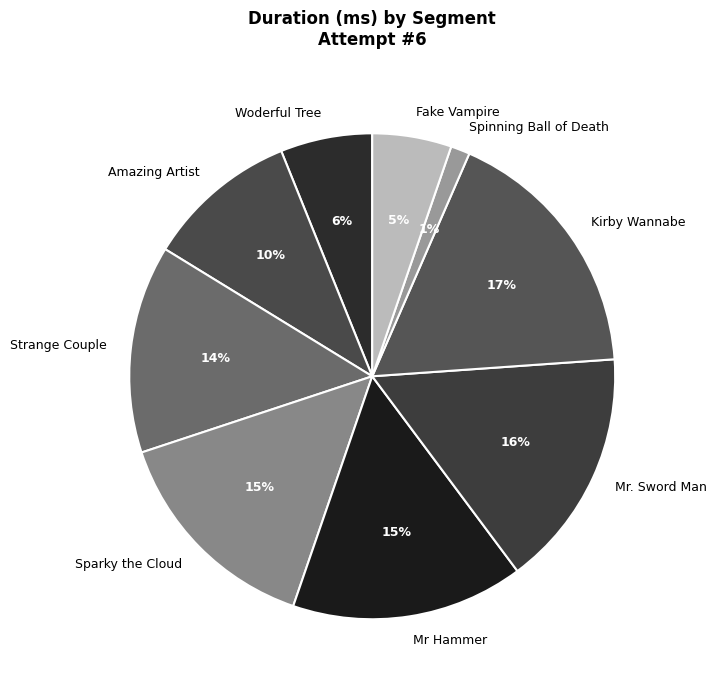

Which category has the biggest portion of the pie?

Kirby Wannabe